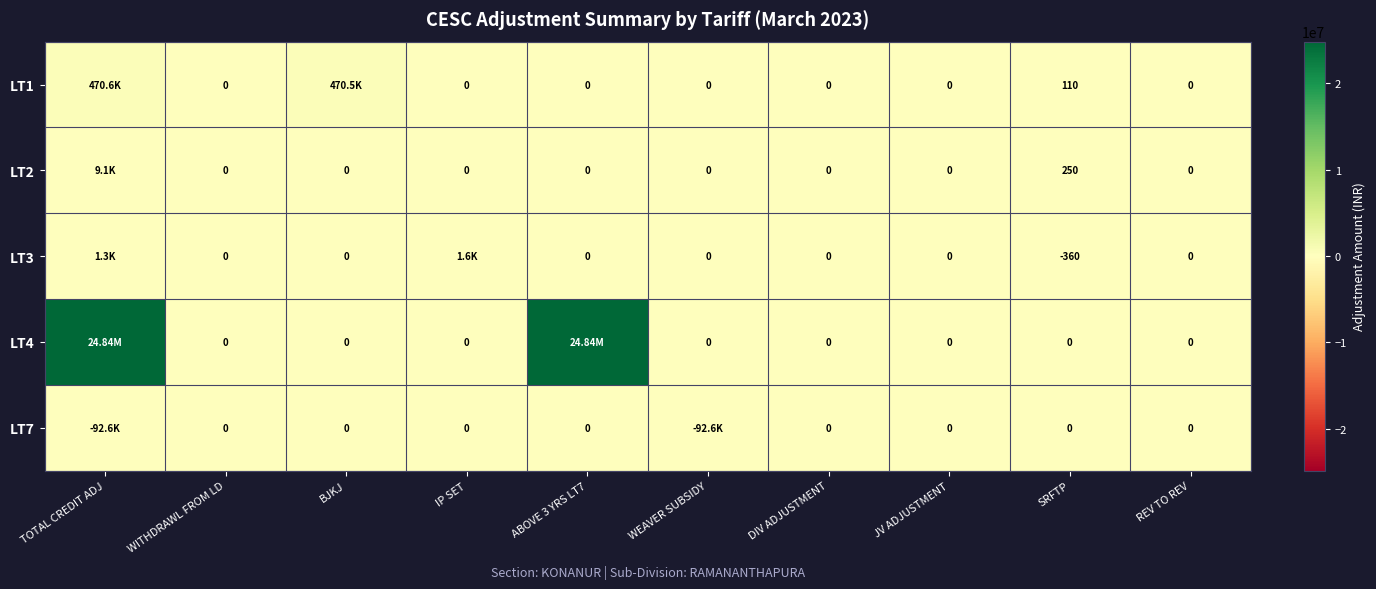

How many values in the LT7 series are below 0?

2